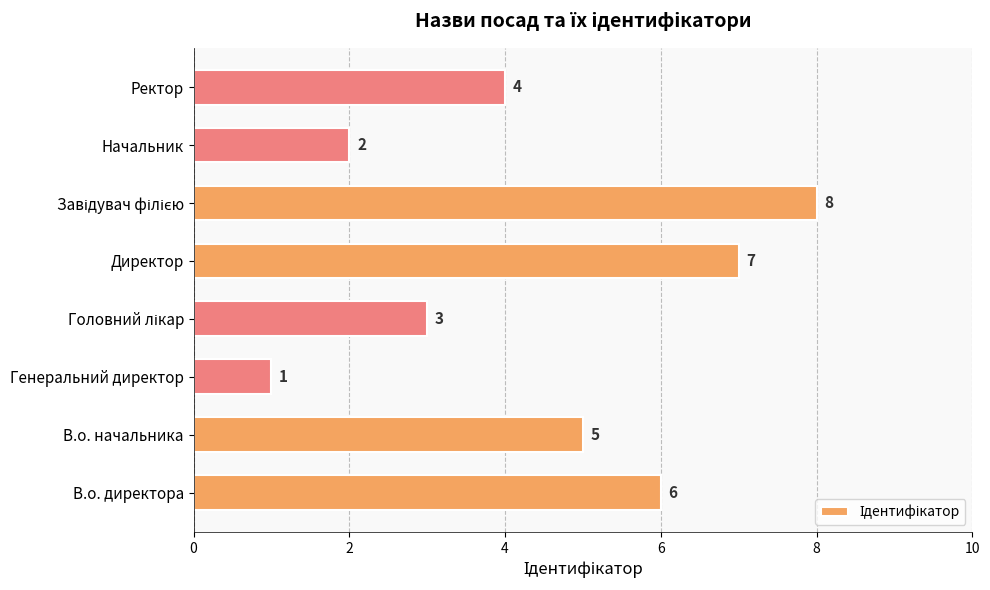

What is the smallest value displayed?

1